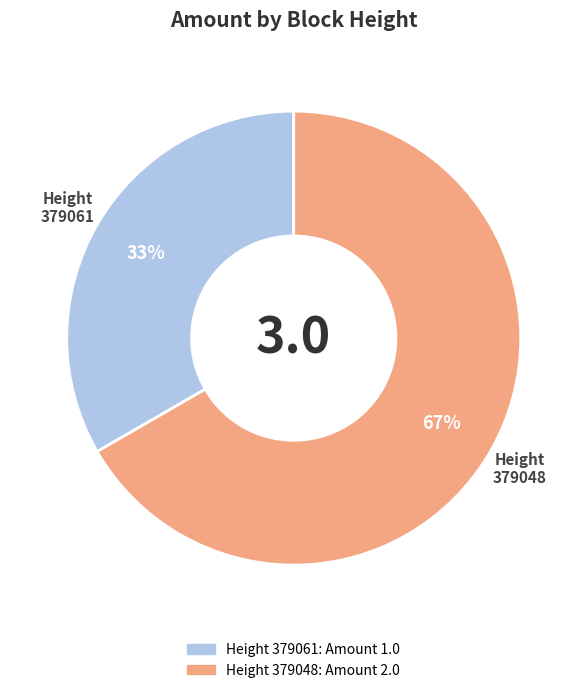

To the nearest percent, what is the average slice percentage?

50%